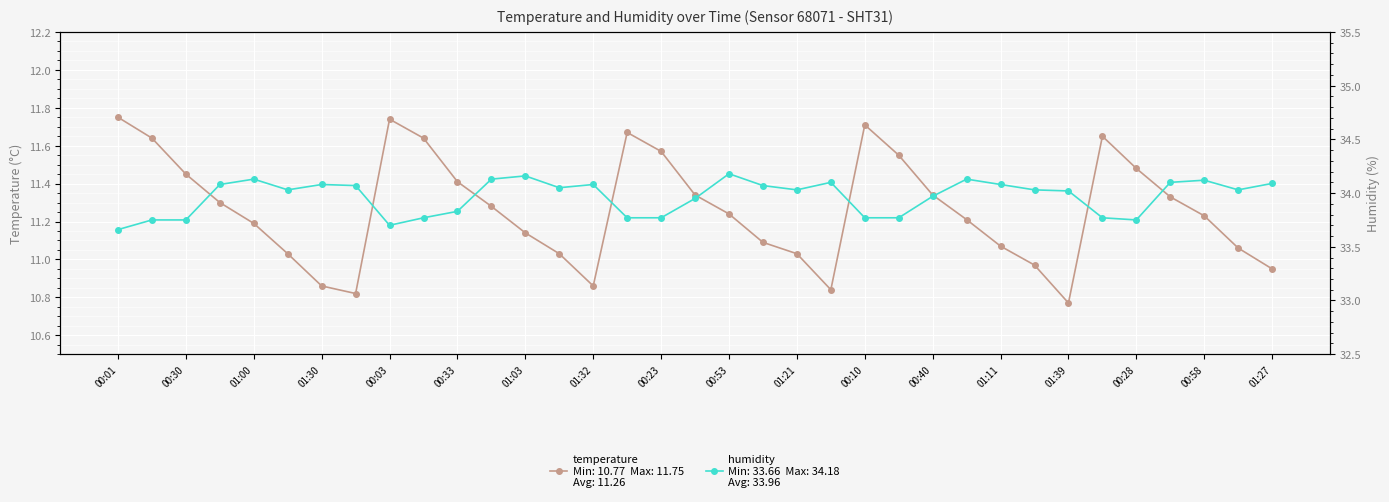

What is the sum of all temperature values?

394.2